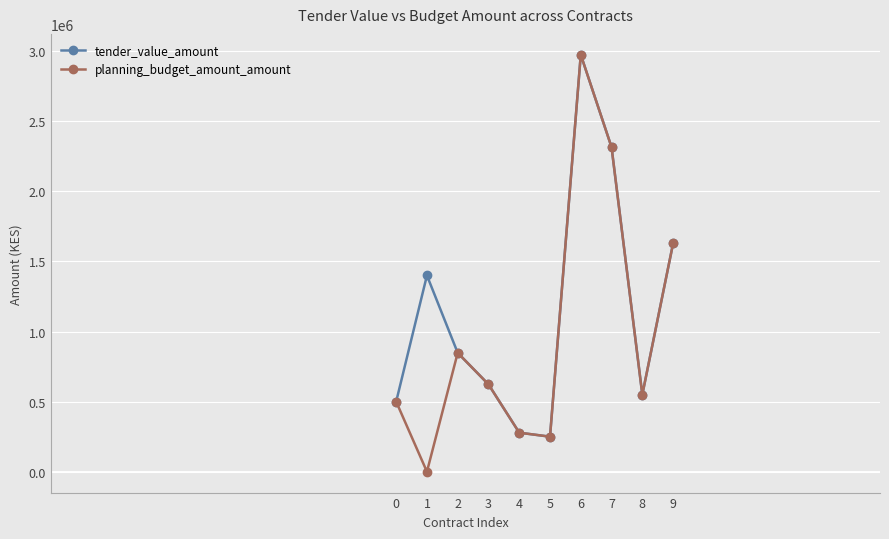

How many interior local valleys does the planning_budget_amount_amount series have?

3